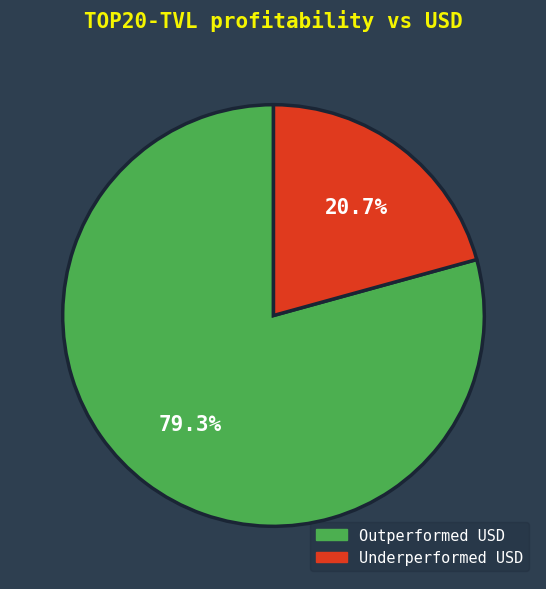

Is there any slice that represents more than half of the pie?

Yes